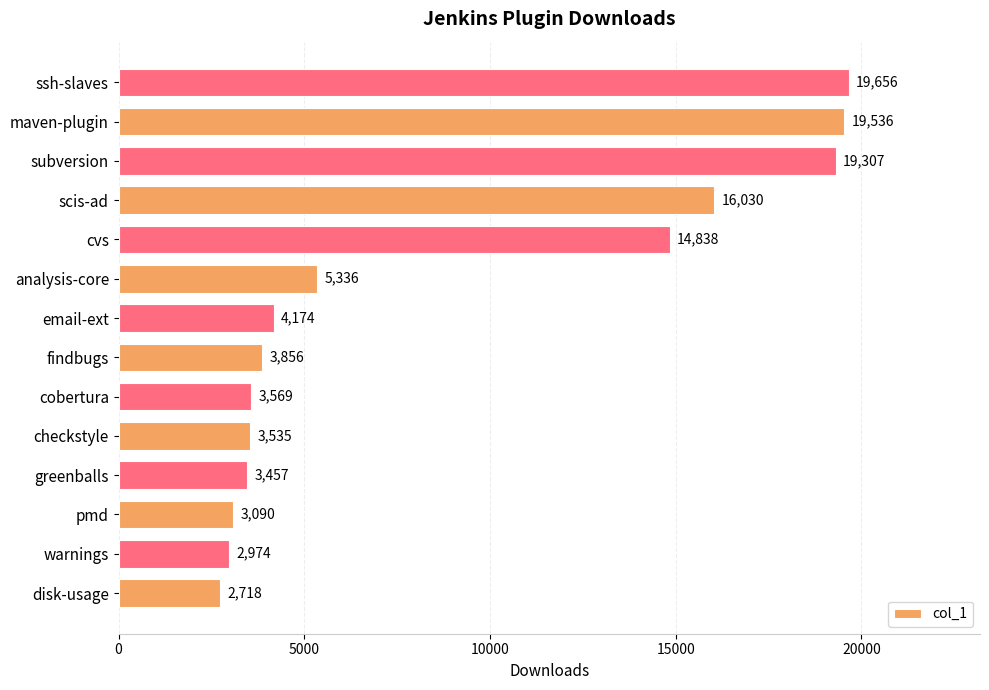

The chart shows a value of 3457 at greenballs. True or false?

True